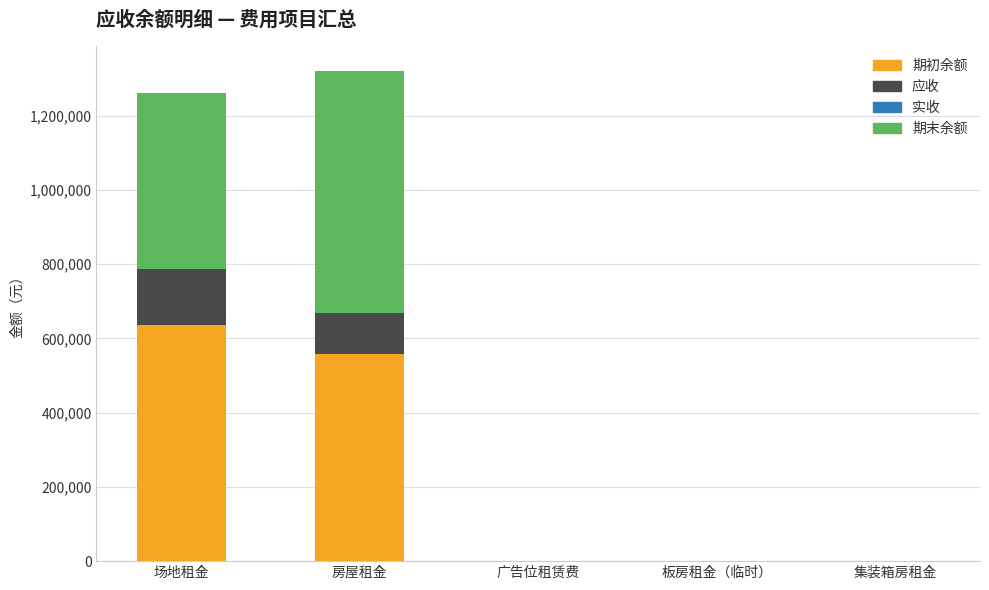

What is the highest value of the 期初余额 series?

637364